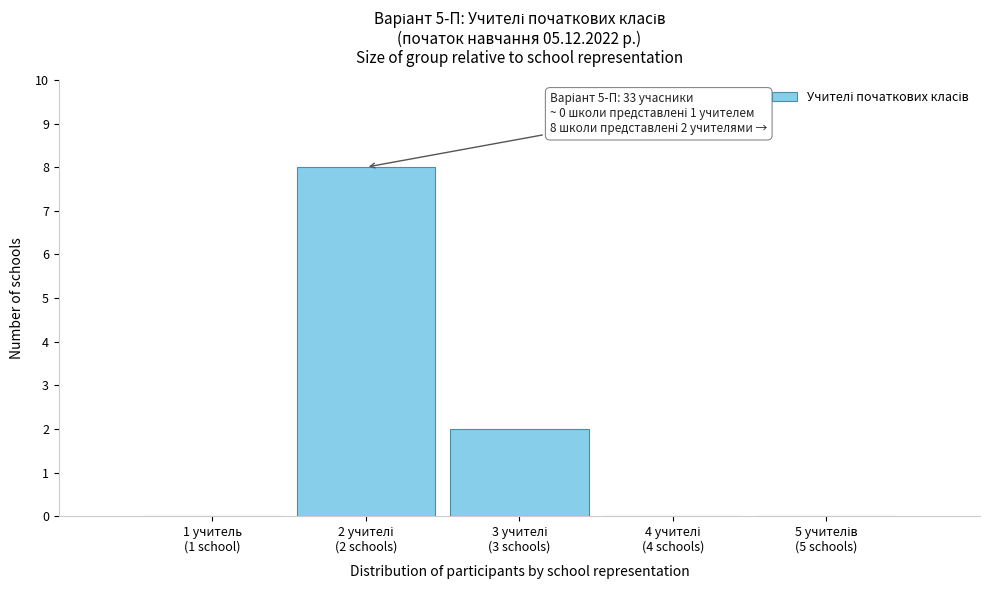

What is the maximum value shown in the chart?

8